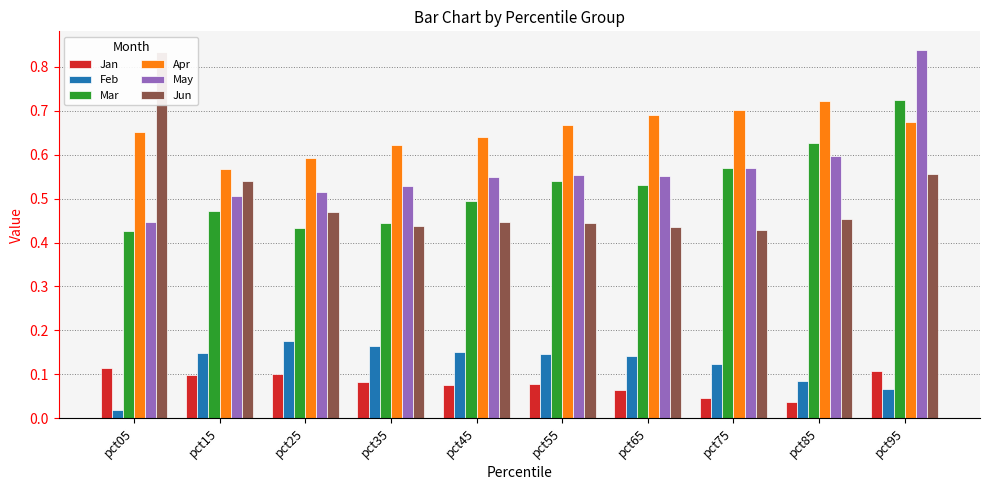

Reading left to right, transcribe all the data shown in this chart.

Jan: pct05=0.1	pct15=0.1	pct25=0.1	pct35=0.1	pct45=0.1	pct55=0.1	pct65=0.1	pct75=0.0	pct85=0.0	pct95=0.1
Feb: pct05=0.0	pct15=0.1	pct25=0.2	pct35=0.2	pct45=0.2	pct55=0.1	pct65=0.1	pct75=0.1	pct85=0.1	pct95=0.1
Mar: pct05=0.4	pct15=0.5	pct25=0.4	pct35=0.4	pct45=0.5	pct55=0.5	pct65=0.5	pct75=0.6	pct85=0.6	pct95=0.7
Apr: pct05=0.7	pct15=0.6	pct25=0.6	pct35=0.6	pct45=0.6	pct55=0.7	pct65=0.7	pct75=0.7	pct85=0.7	pct95=0.7
May: pct05=0.4	pct15=0.5	pct25=0.5	pct35=0.5	pct45=0.5	pct55=0.6	pct65=0.6	pct75=0.6	pct85=0.6	pct95=0.8
Jun: pct05=0.8	pct15=0.5	pct25=0.5	pct35=0.4	pct45=0.4	pct55=0.4	pct65=0.4	pct75=0.4	pct85=0.5	pct95=0.6